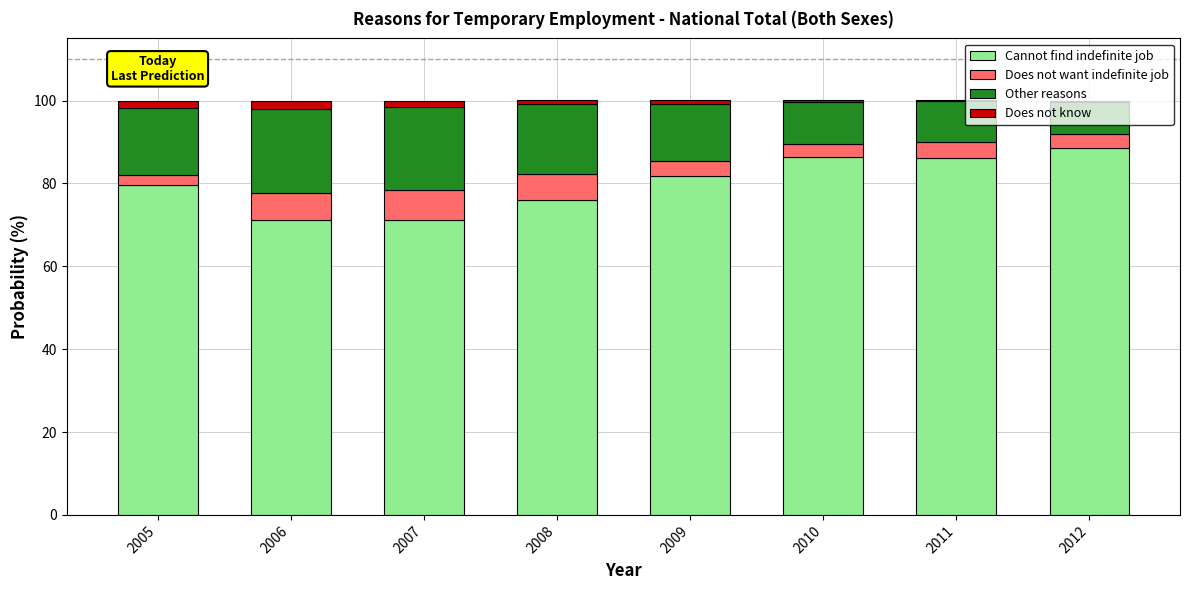

What is the maximum value for Cannot find indefinite job?

88.6